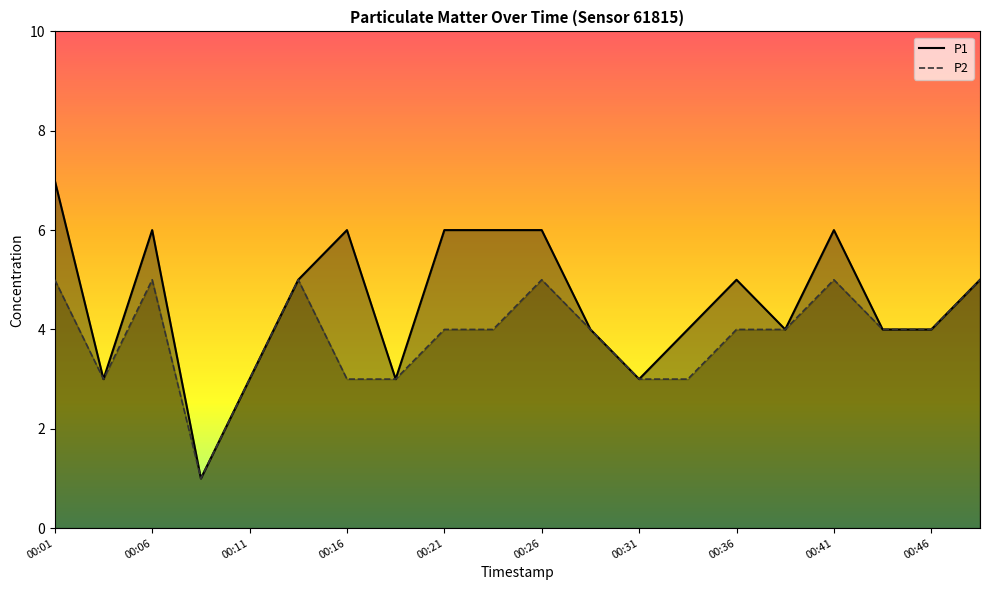

Which series has the widest spread of values?

P1